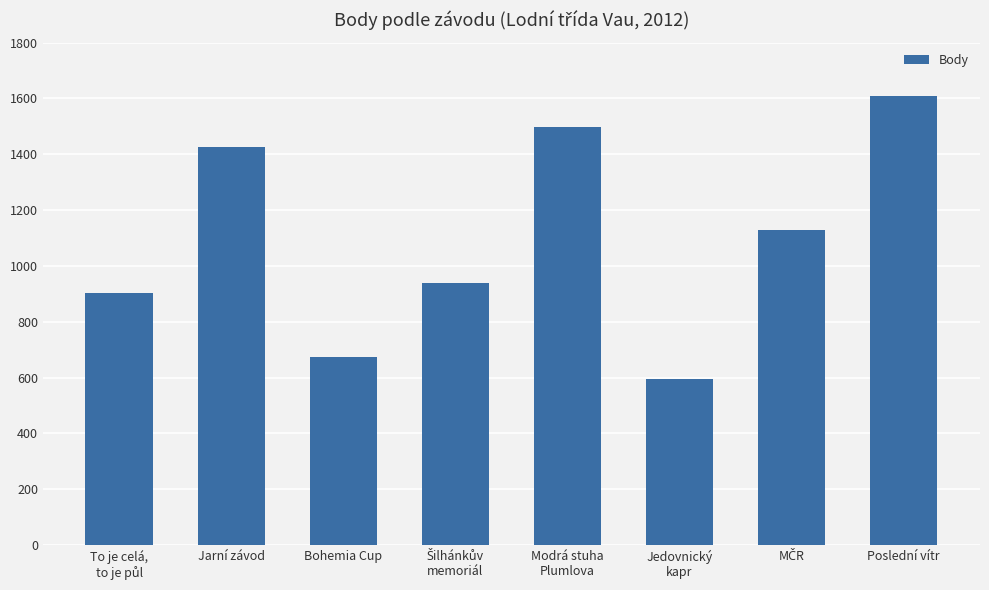

What is the average value?

1096